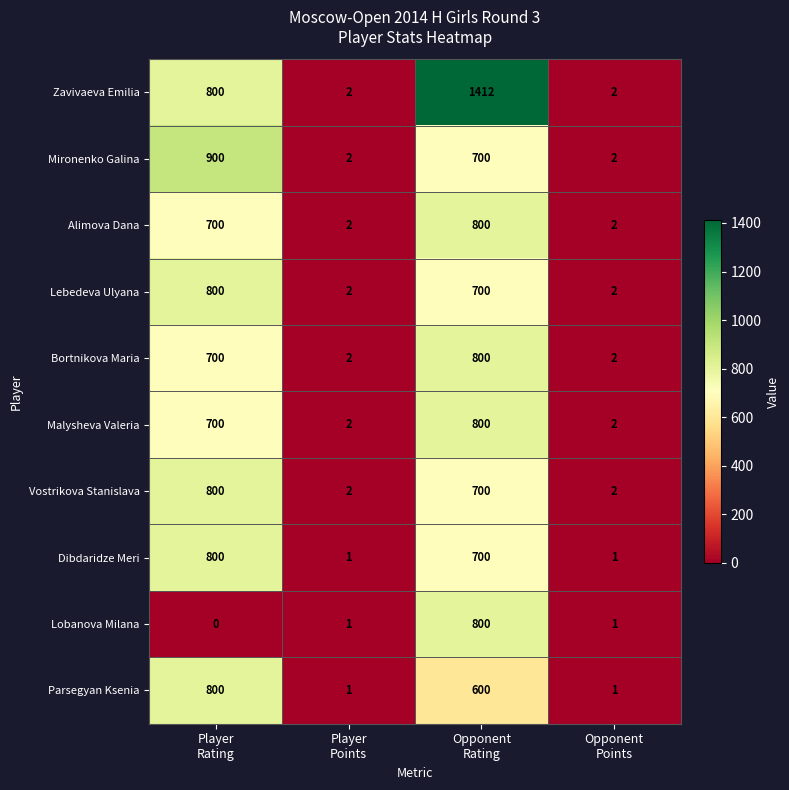

What is the highest value of the Lebedeva Ulyana series?

800